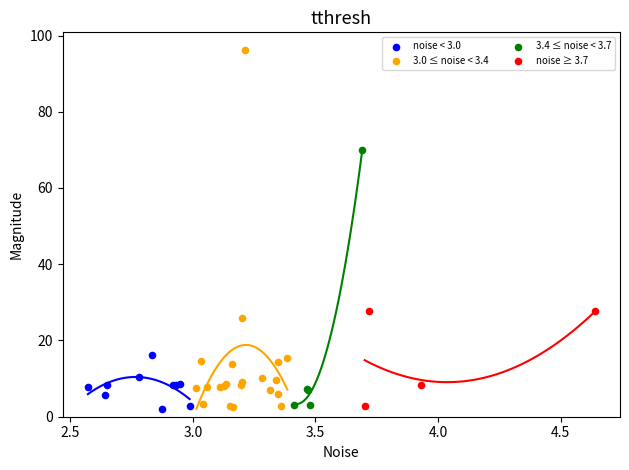

Which series has the widest spread of Y values?

3.0 ≤ noise < 3.4